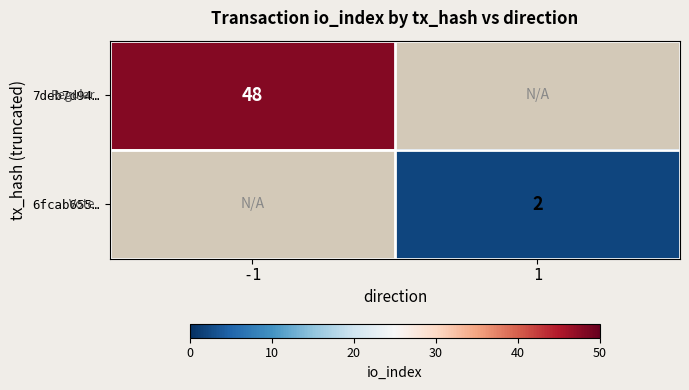

Is it true that 7deb7d94… equals 28 at -1?

False